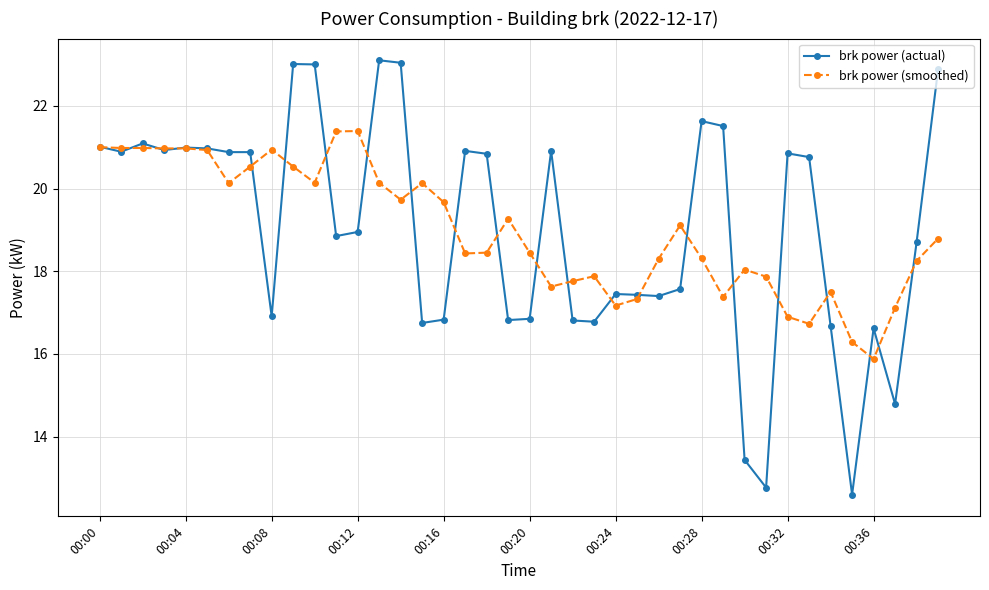

What is the value of the brk power (smoothed) point at the 24th from the left?

17.9